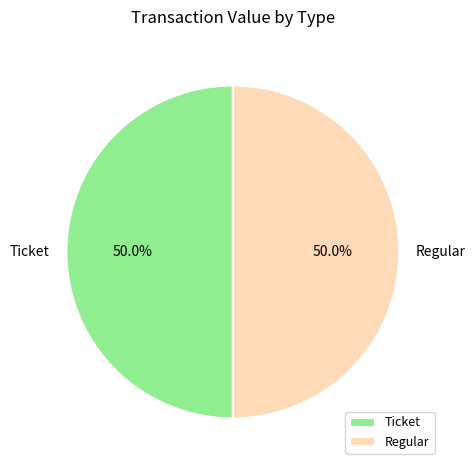

Do Regular and Ticket together represent more than half of the pie?

Yes